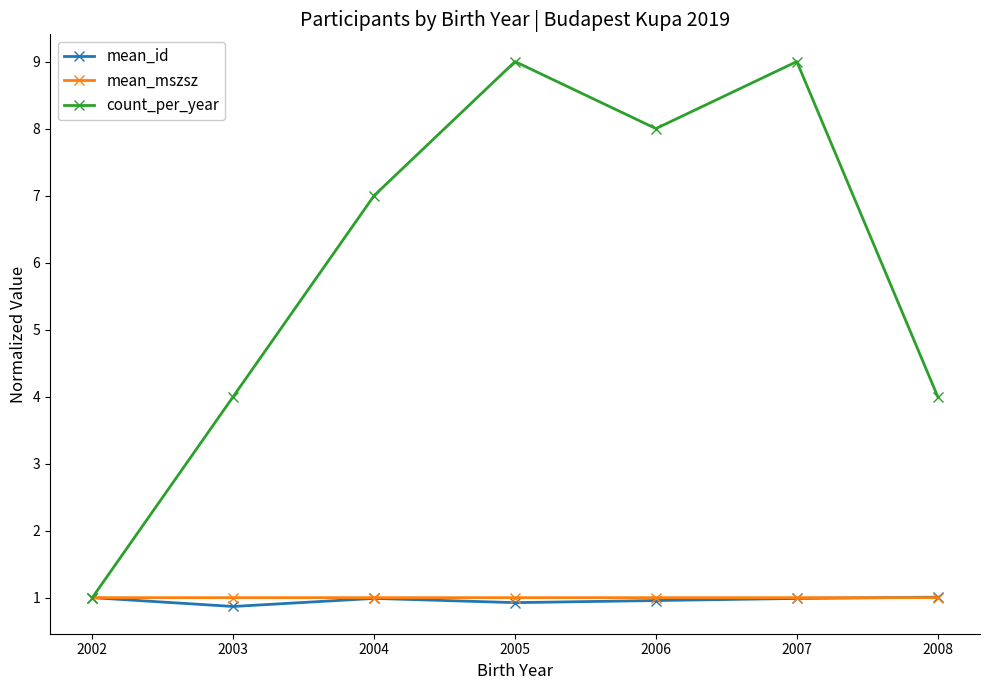

How many interior local peaks does the count_per_year series have?

2